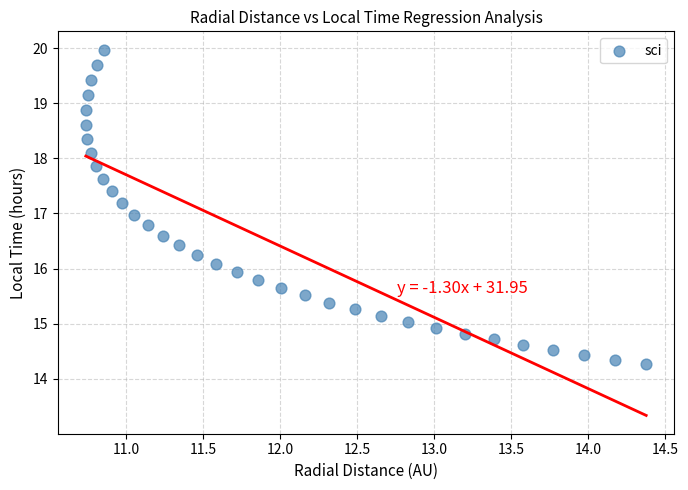

What is the range of Y values (max minus min)?

5.7